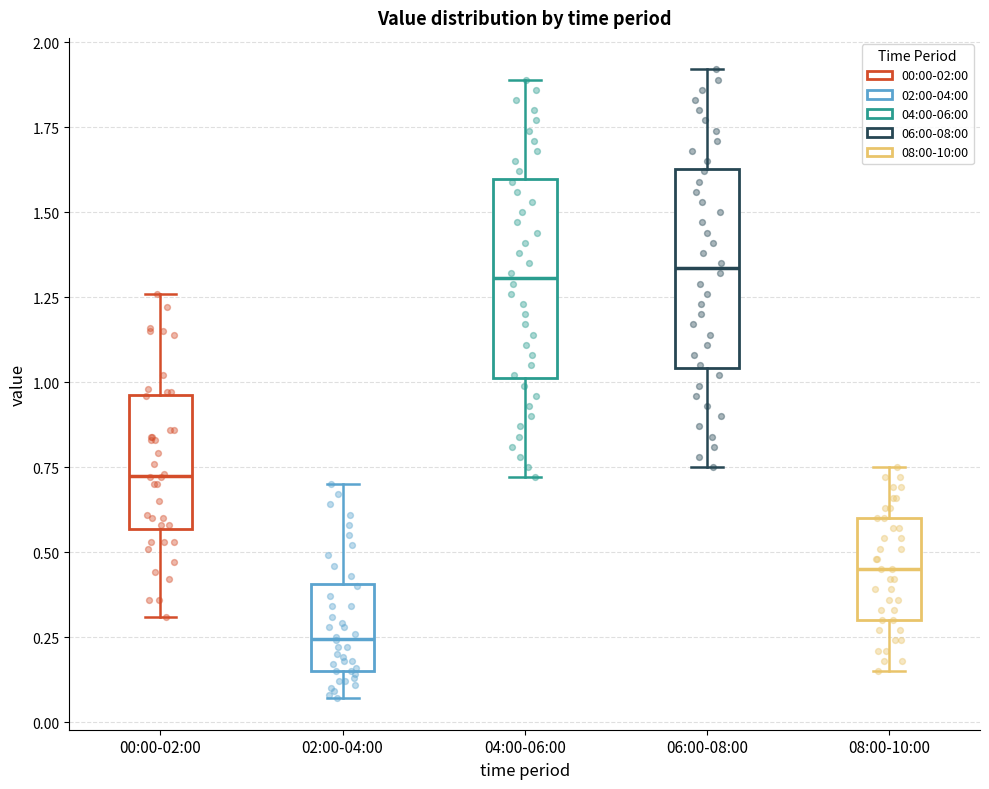

Reading left to right, read every box against the y-axis: the position of its median line, the range the box covers, and the ends of its whiskers. The values are not printed on the chart, so give them approximately, as read against the axis.

00:00-02:00: median 0.75, box 0.55 to 0.95, whiskers 0.30 to 1.25
02:00-04:00: median 0.25, box 0.15 to 0.40, whiskers 0.05 to 0.70
04:00-06:00: median 1.30, box 1.00 to 1.60, whiskers 0.70 to 1.90
06:00-08:00: median 1.35, box 1.05 to 1.65, whiskers 0.75 to 1.90
08:00-10:00: median 0.45, box 0.30 to 0.60, whiskers 0.15 to 0.75